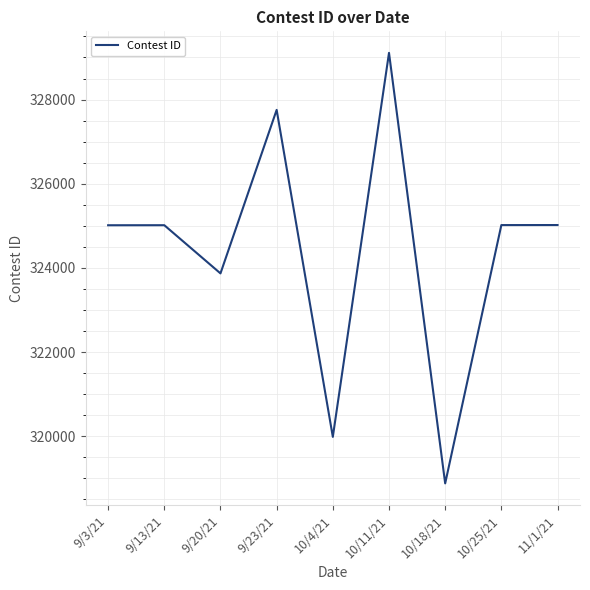

True or false: the data shows 325014 at 9/3/21.

True